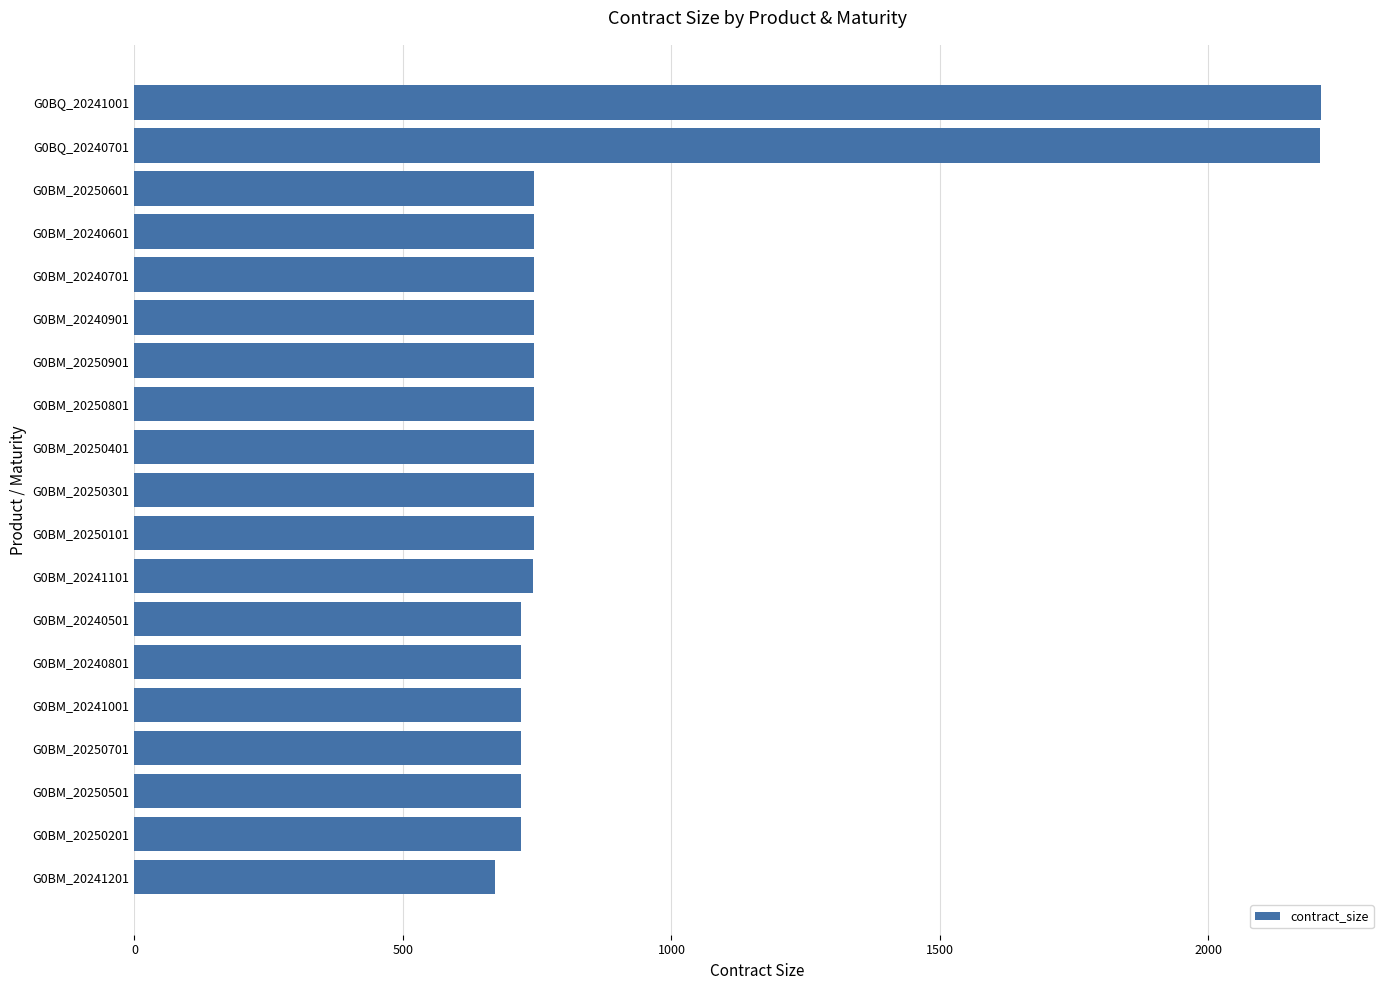

What is the difference between the maximum and second lowest values?

1489